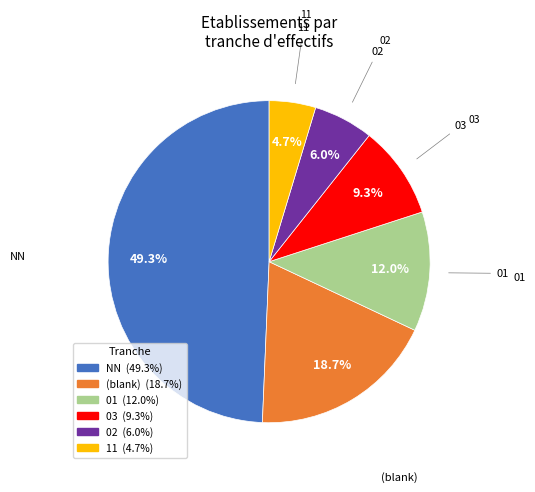

Is there a majority slice in this chart?

No